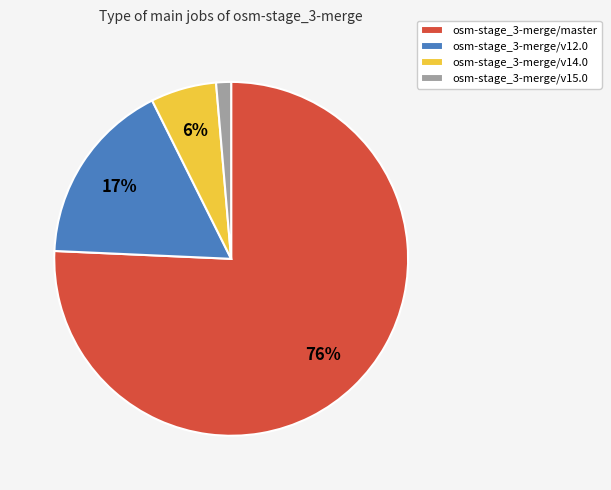

To the nearest percent, what percentage of the pie is osm-stage_3-merge/master?

76%